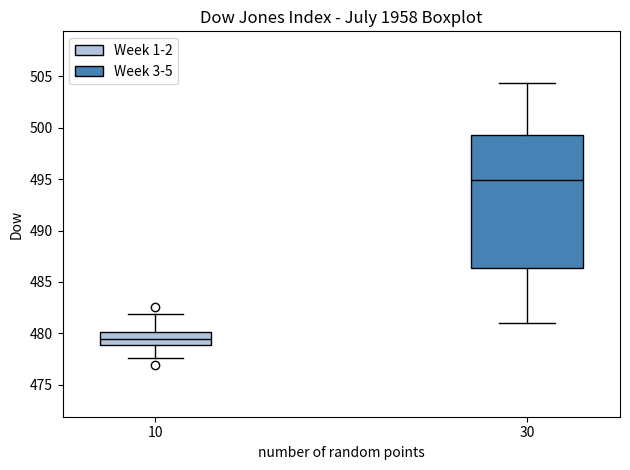

Where does the upper whisker of the box at x = 10 end on the y-axis? The values are not printed on the chart, so give them approximately, as read against the axis.

482.0